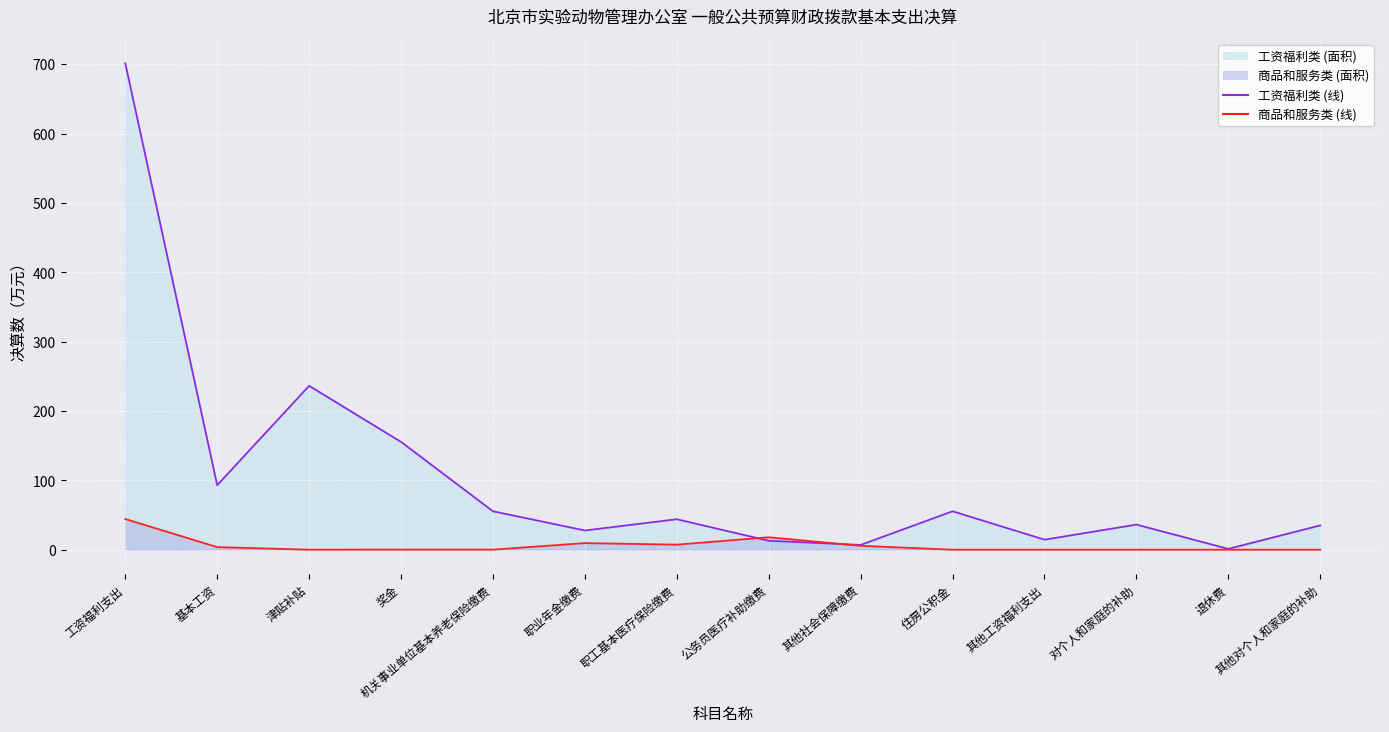

Reading right to left, list all the values displayed in this chart.

工资福利类决算数 (线): 35.0	1.2	36.2	14.4	55.4	6.9	12.9	43.9	27.7	55.4	155.4	236.3	93.0	701.4
商品和服务类决算数 (线): 0.0	0.0	0.0	0.0	0.0	5.6	17.9	7.3	9.5	0.1	0.1	0.0	3.7	44.3